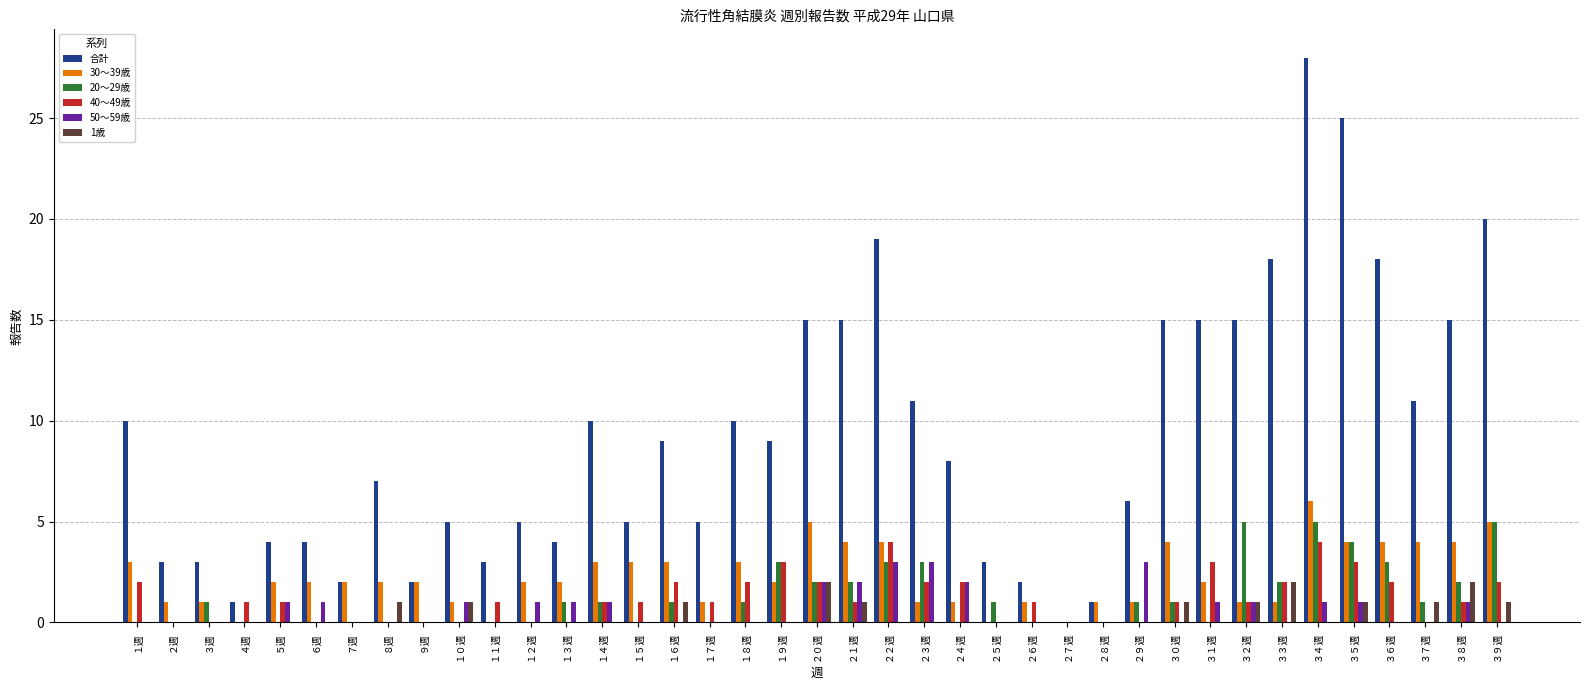

How many groups of bars are there?

39